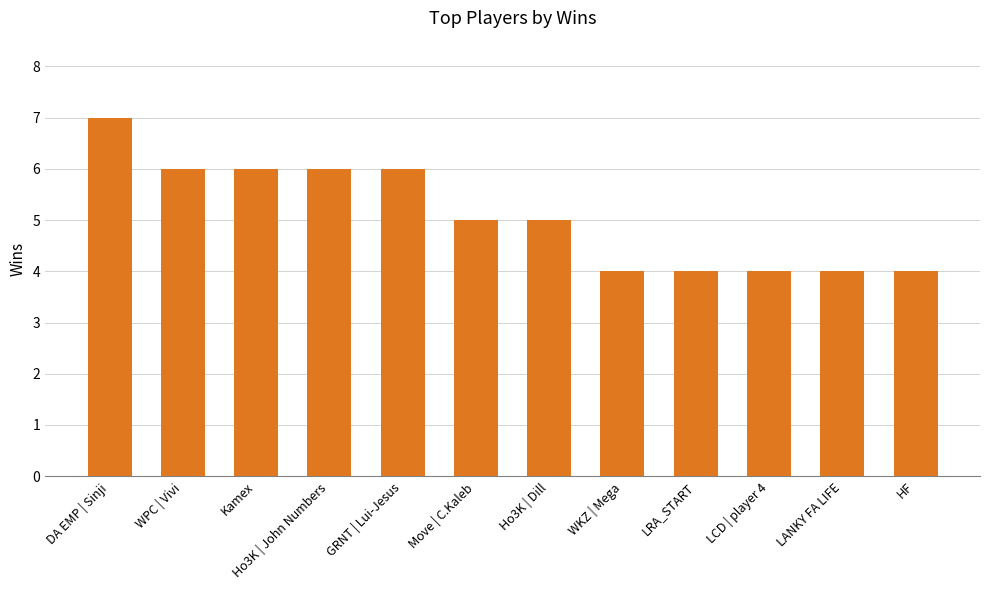

Reading left to right, extract all data points from this chart.

DA EMP | Sinji=7	WPC | Vivi=6	Kamex=6	Ho3K | John Numbers=6	GRNT | Lui-Jesus=6	Move | C.Kaleb=5	Ho3K | Dill=5	WKZ | Mega=4	LRA_START=4	LCD | player 4=4	LANKY FA LIFE=4	HF=4